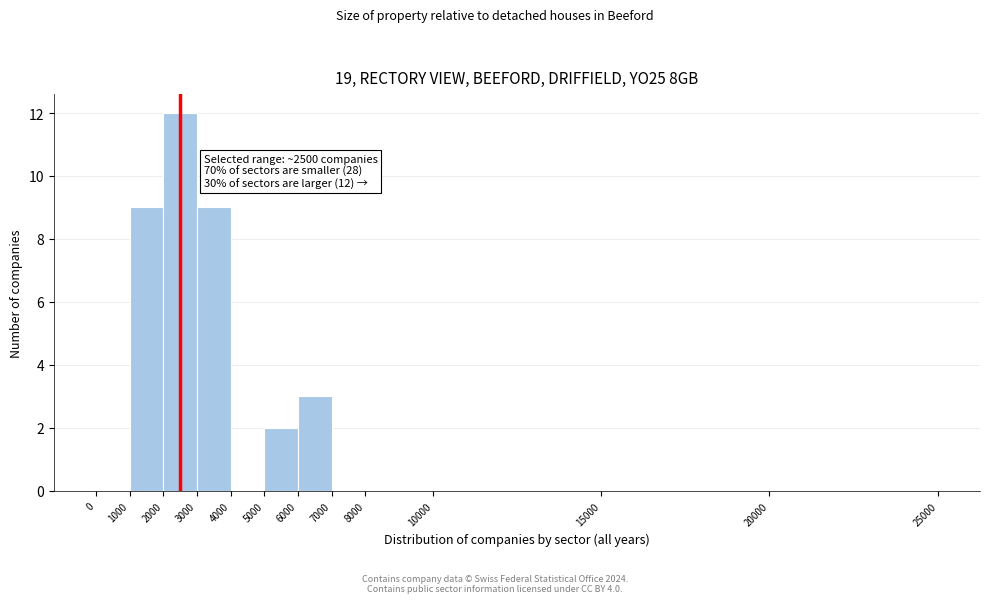

Which range on the x-axis has the tallest bar?

2000 to 3000